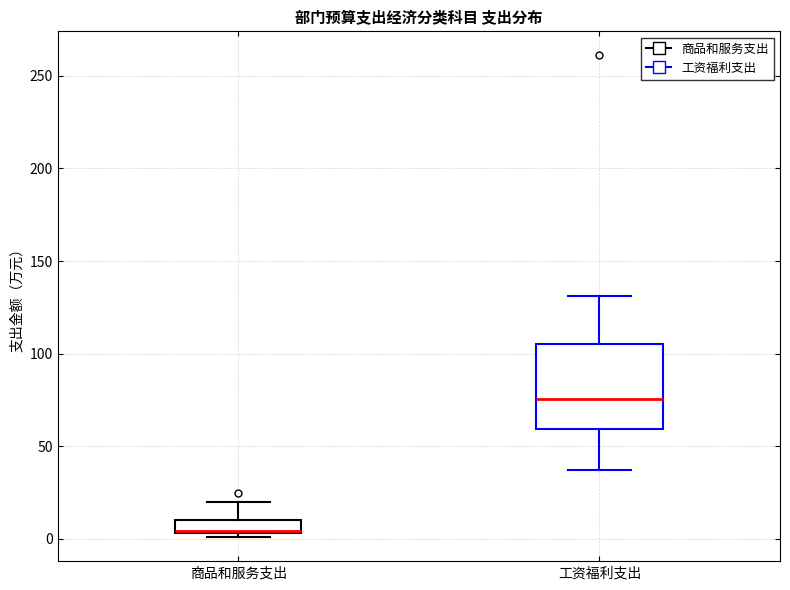

Which box has the lowest median line?

商品和服务支出